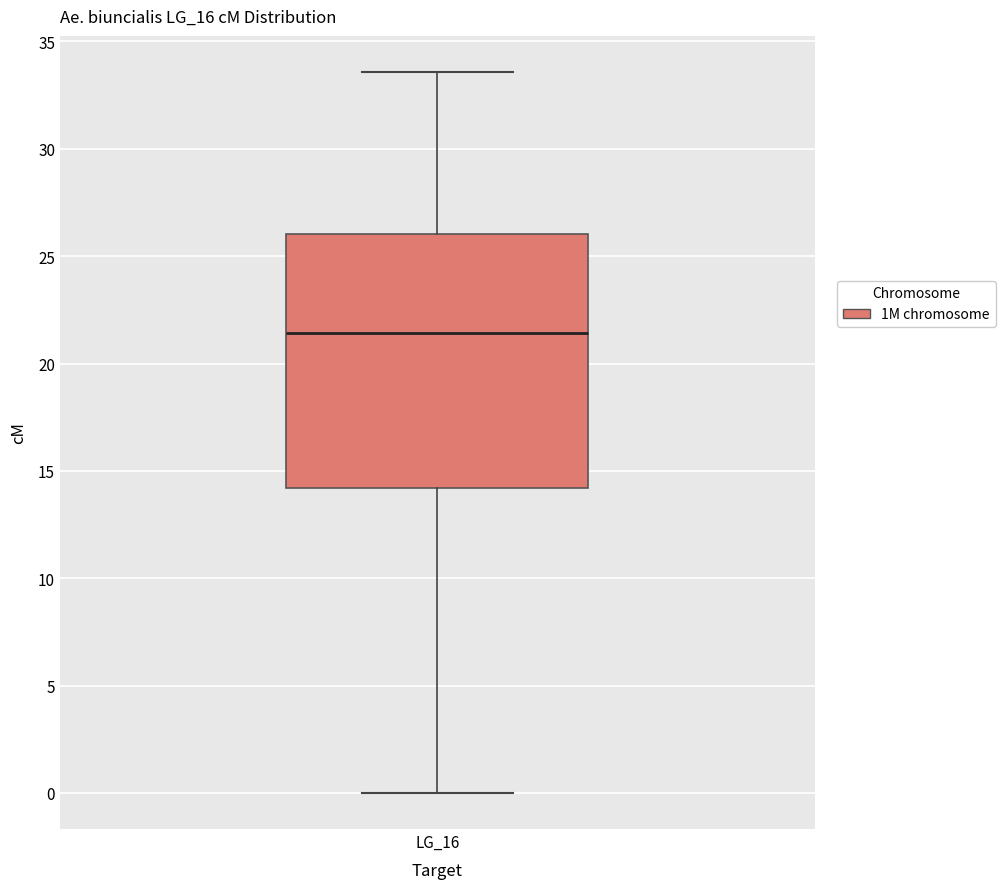

Transcribe this box plot: give where the median line is, the range the box spans, and where the two whiskers end, as read against the y-axis. The values are not printed on the chart, so give them approximately, as read against the axis.

median 21.5, box 14.0 to 26.0, whiskers 0.0 to 33.5